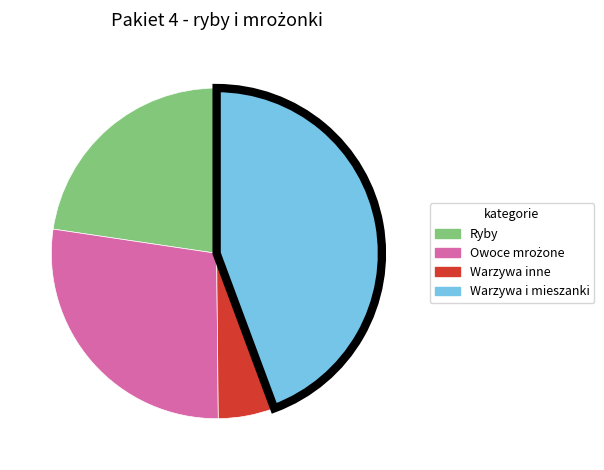

Is there a majority slice in this chart?

No